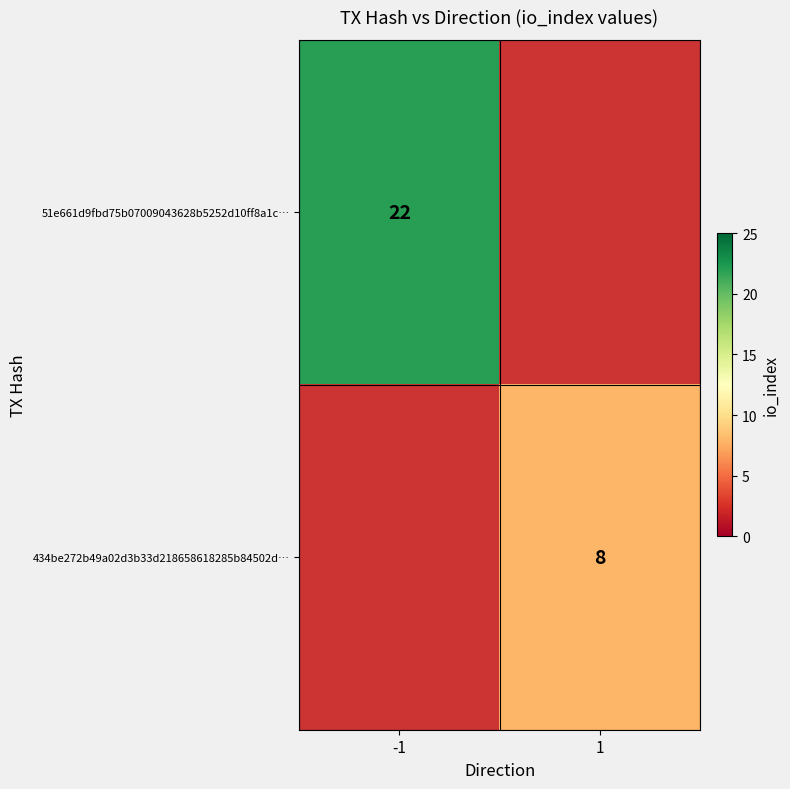

The 51e661d9fbd75b07009043628b5252d10ff8a1c… series shows 8 at -1. True or false?

False